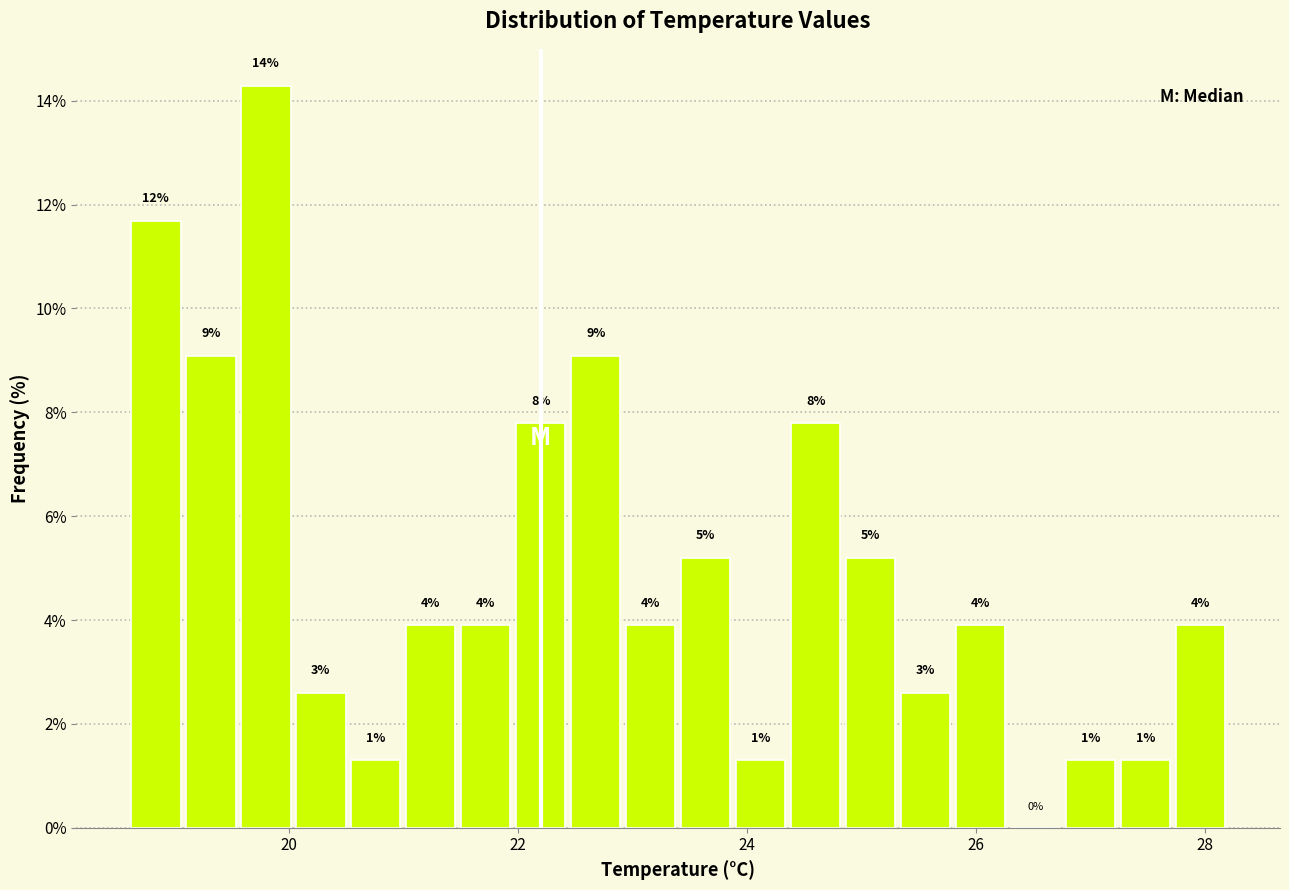

Around what value on the x-axis is the tallest bar? Give the approximate position of its centre, as read against the axis.

19.8